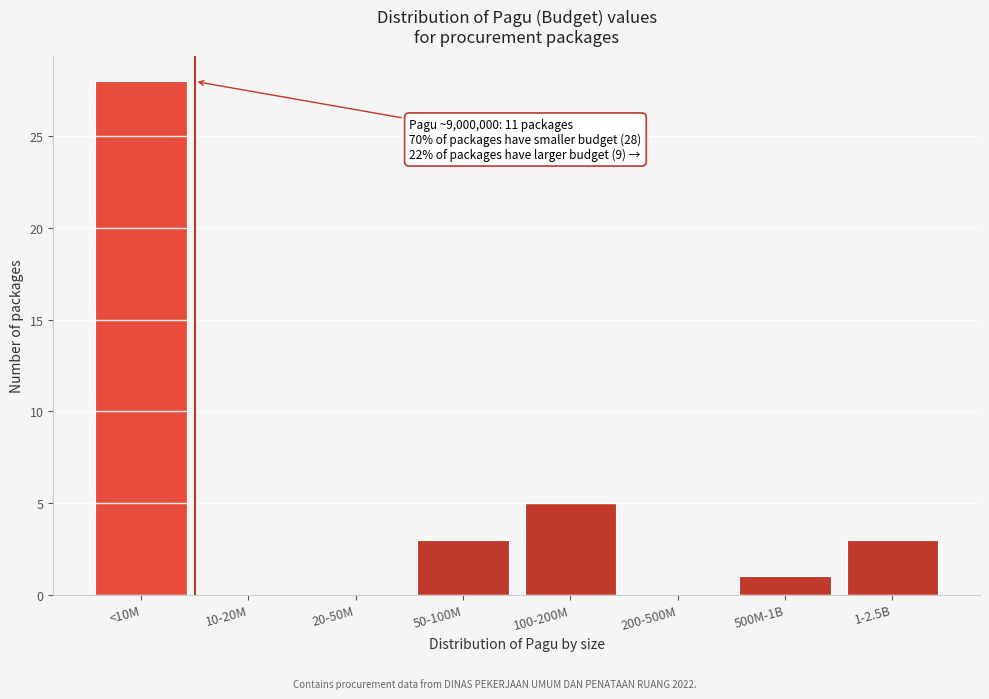

Reading left to right, extract all data points from this chart.

<10M=28	10-20M=0	20-50M=0	50-100M=3	100-200M=5	200-500M=0	500M-1B=1	1-2.5B=3